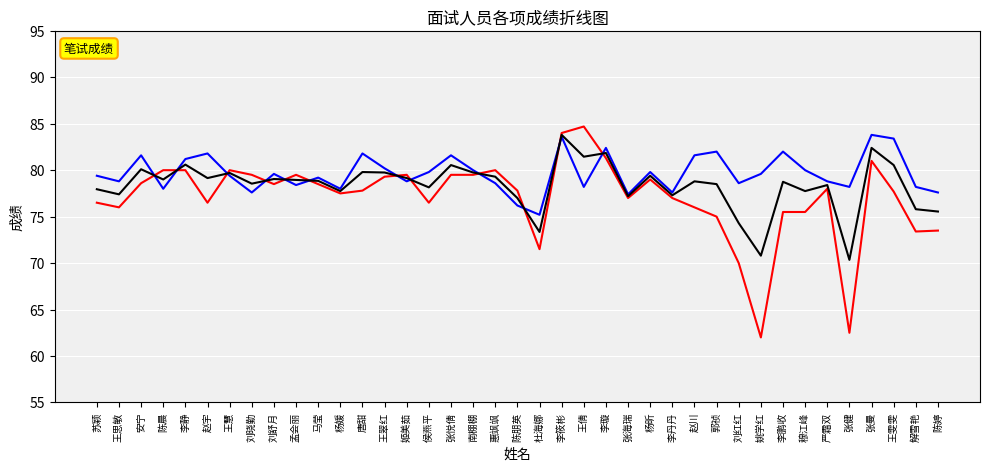

Where do 综合成绩 and 笔试成绩 first cross each other?

安宁 and 陈晨